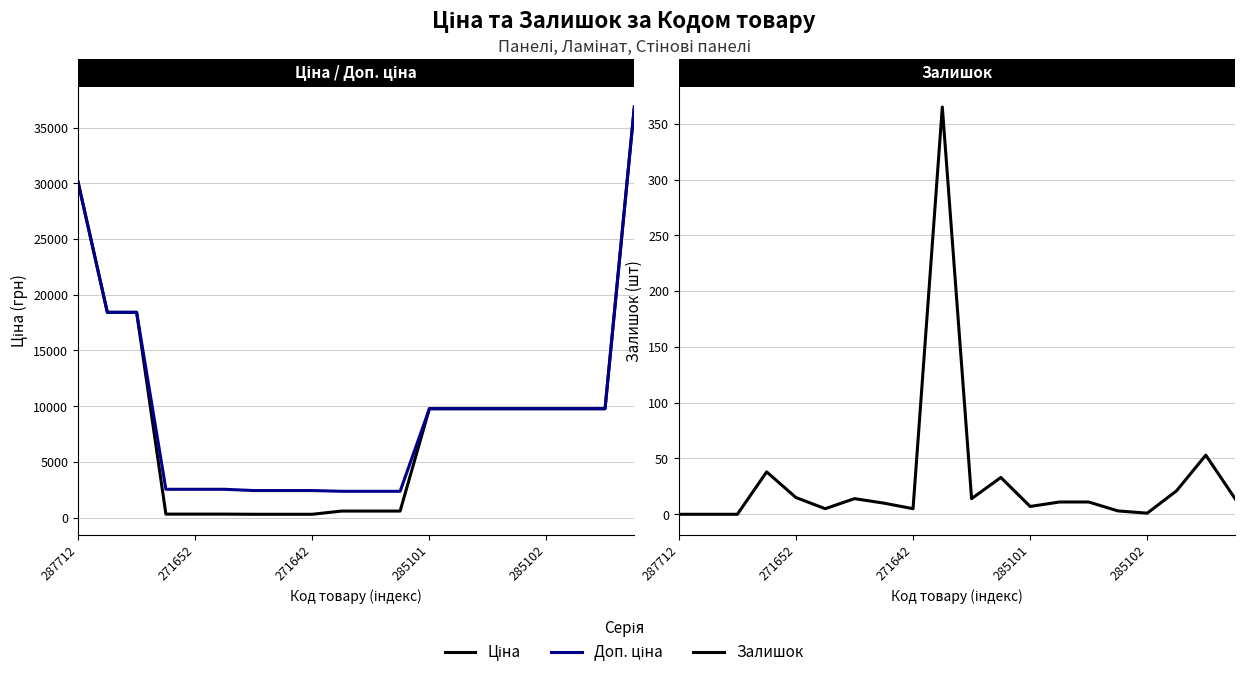

What is the approximate value of Ціна at 285101?

9775.5